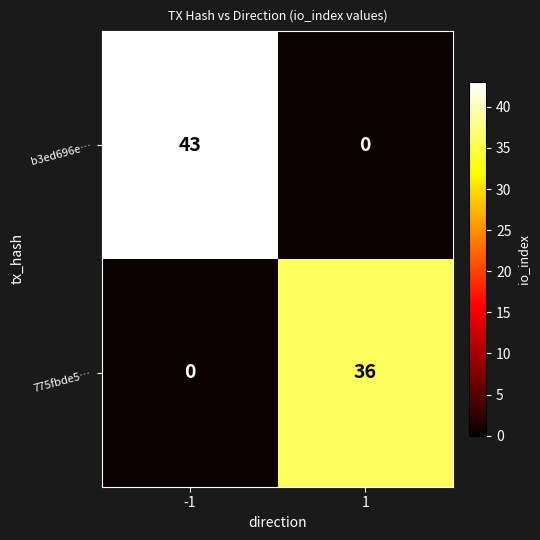

Is the value of b3ed696e… at -1 greater than the value of 775fbde5… at 1?

Yes